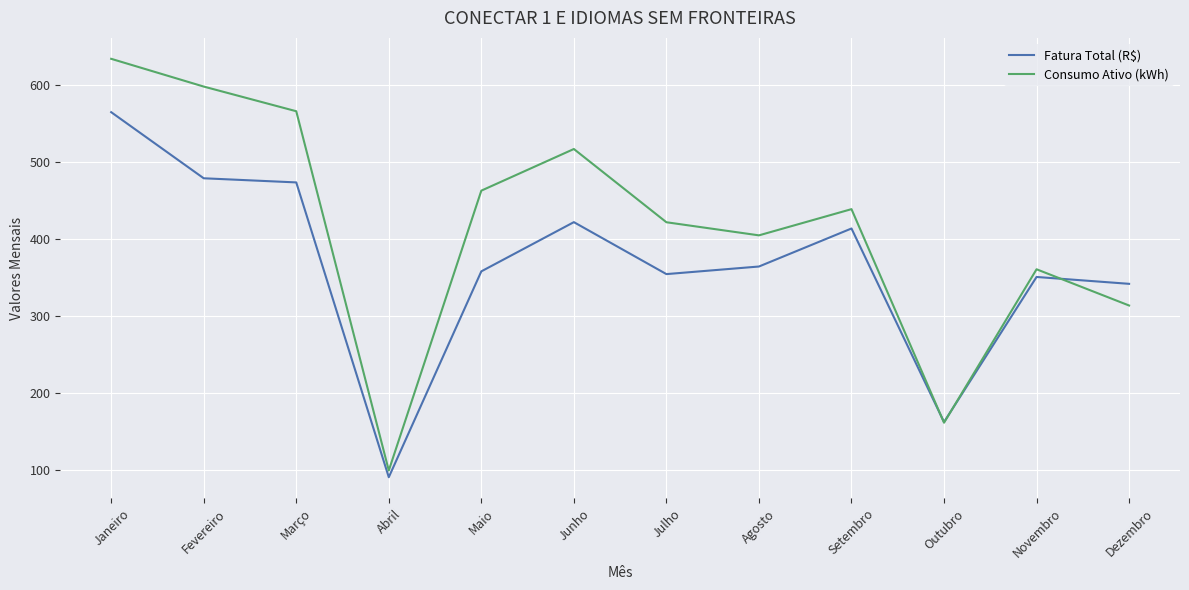

List the series in order of their peak value, highest first.

Consumo Ativo (kWh), Fatura Total (R$)